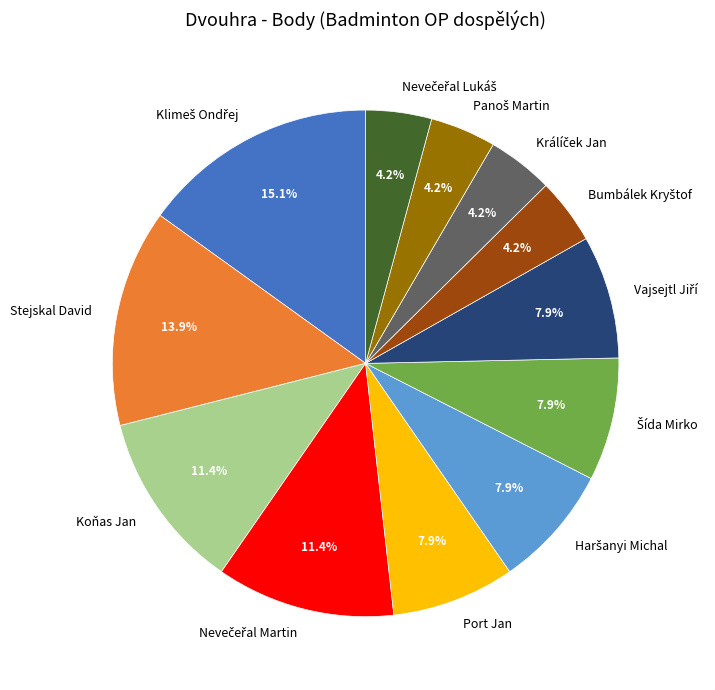

Does Port Jan represent more than half of the total?

No